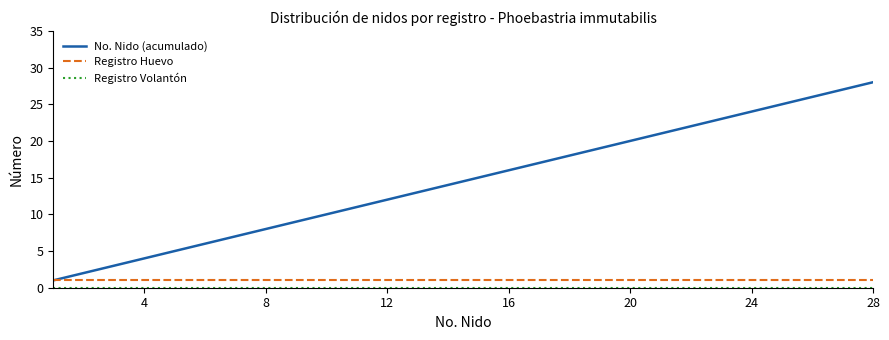

How many lines are shown in the chart?

3